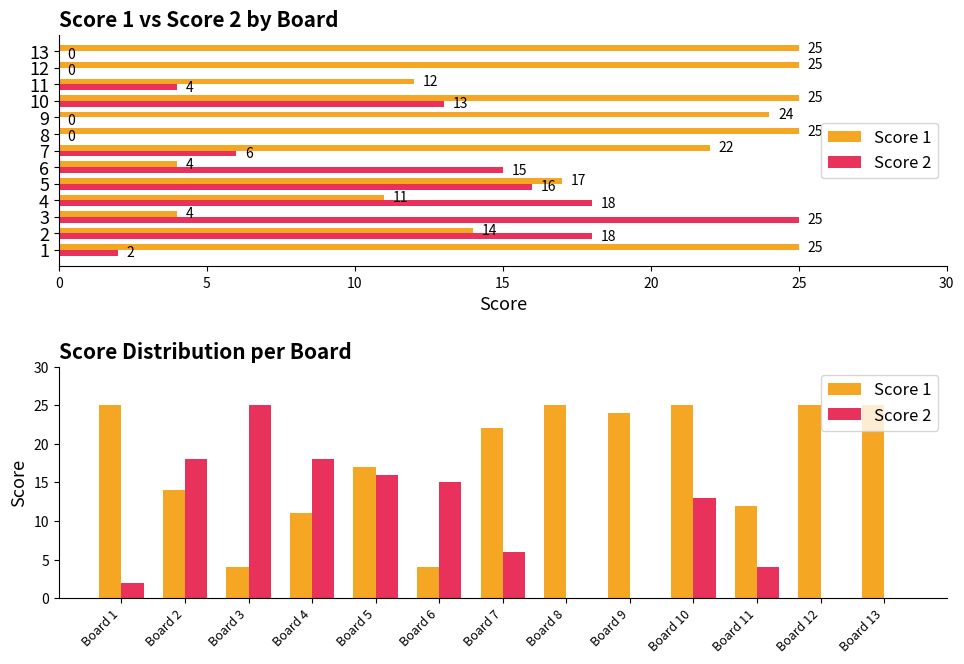

What is the difference between the second highest and second lowest values in the Score 2 series?

18